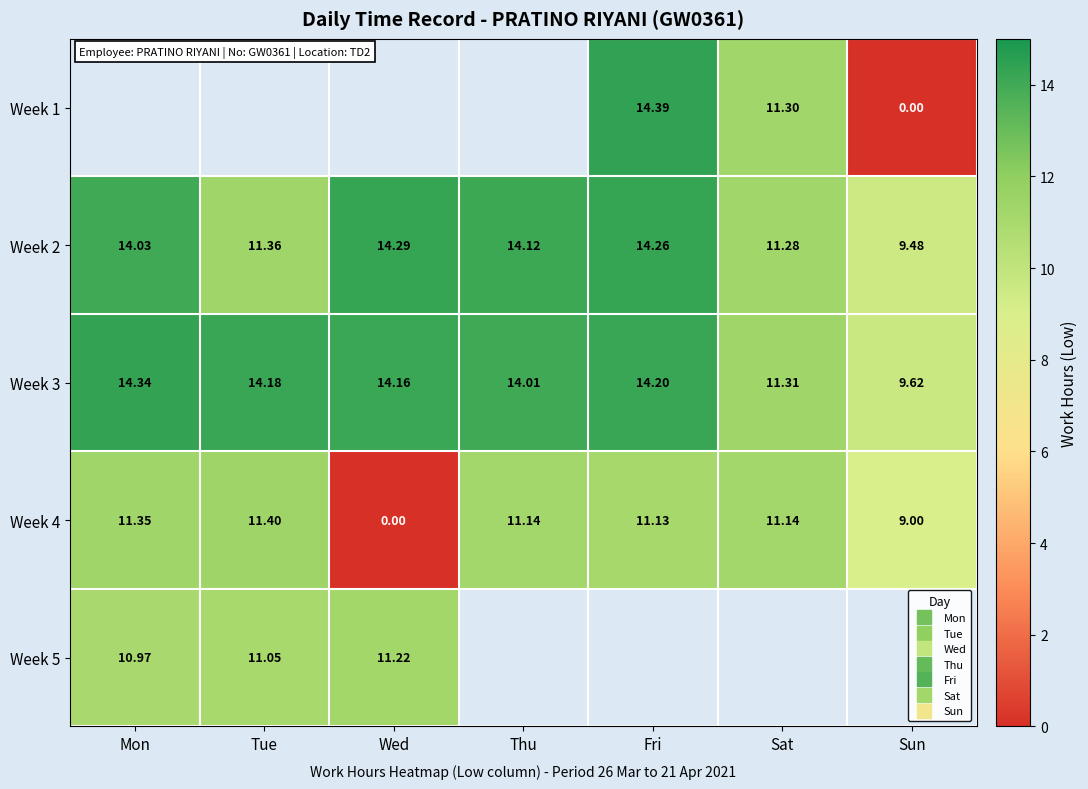

What value does the Week 2 series have at Wed?

14.3